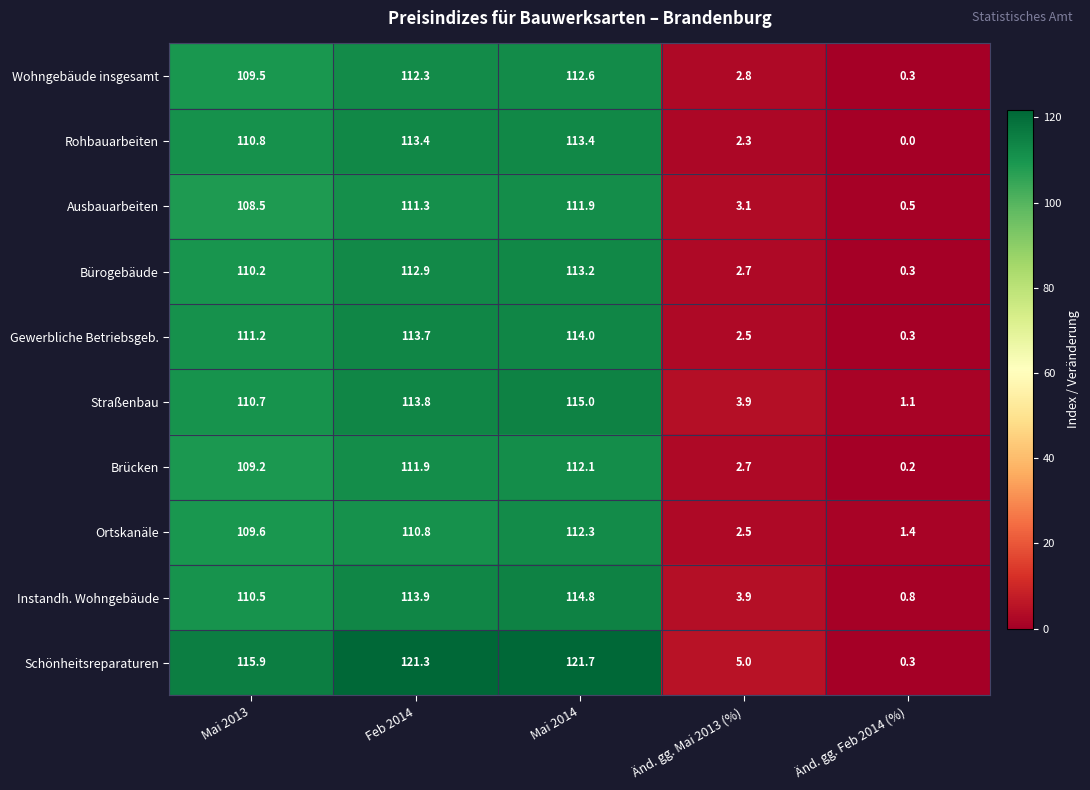

What is the approximate value of Schönheitsreparaturen at Mai 2013?

115.9